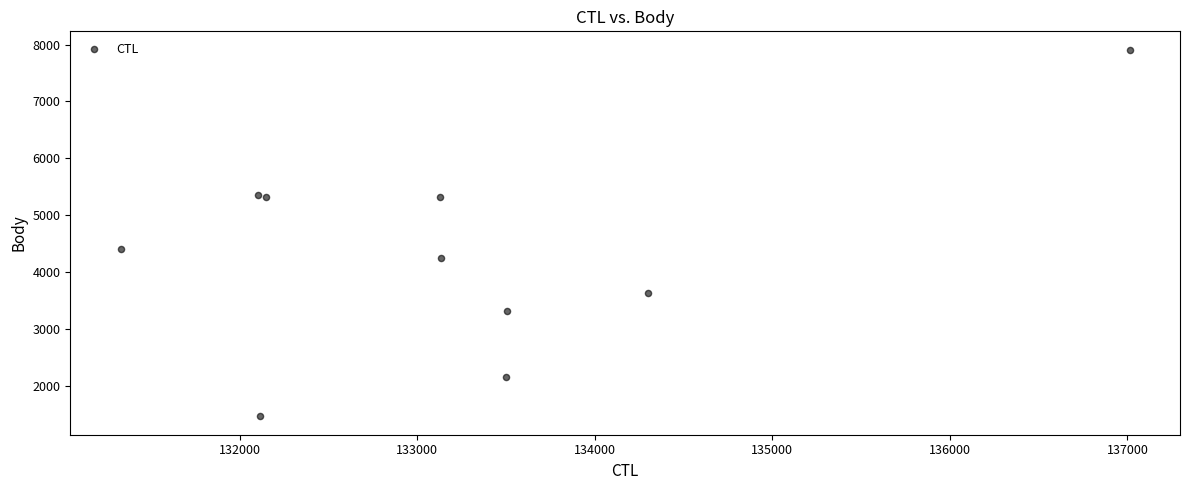

What Y value in the scatter plot is closest to 4684?

4404